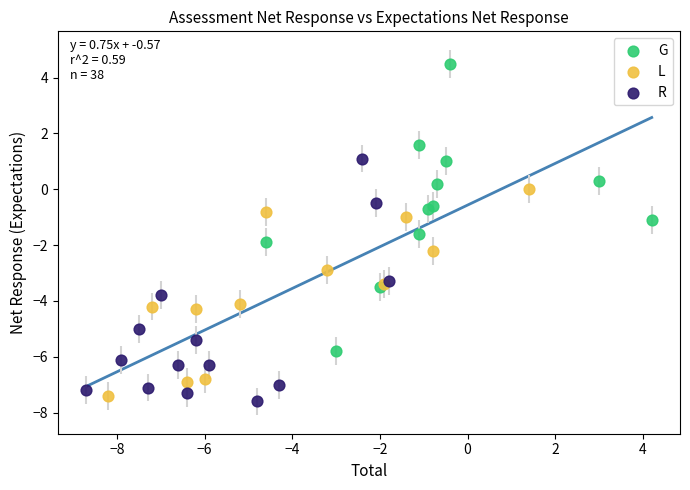

Which series has the widest spread of Y values?

G